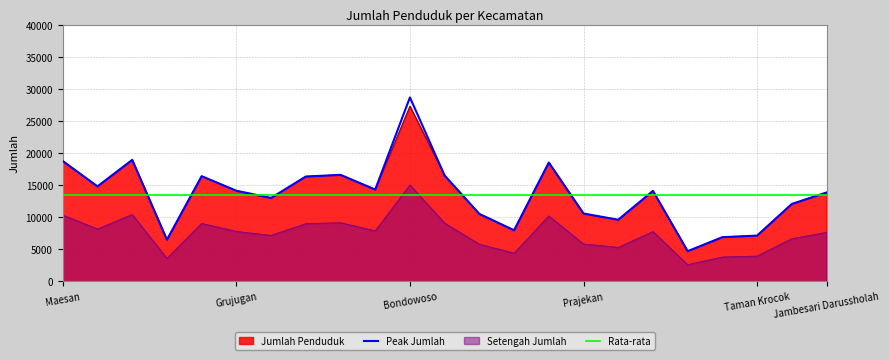

In Peak Jumlah, how many points are lower than both neighbors (excluding endpoints)?

7